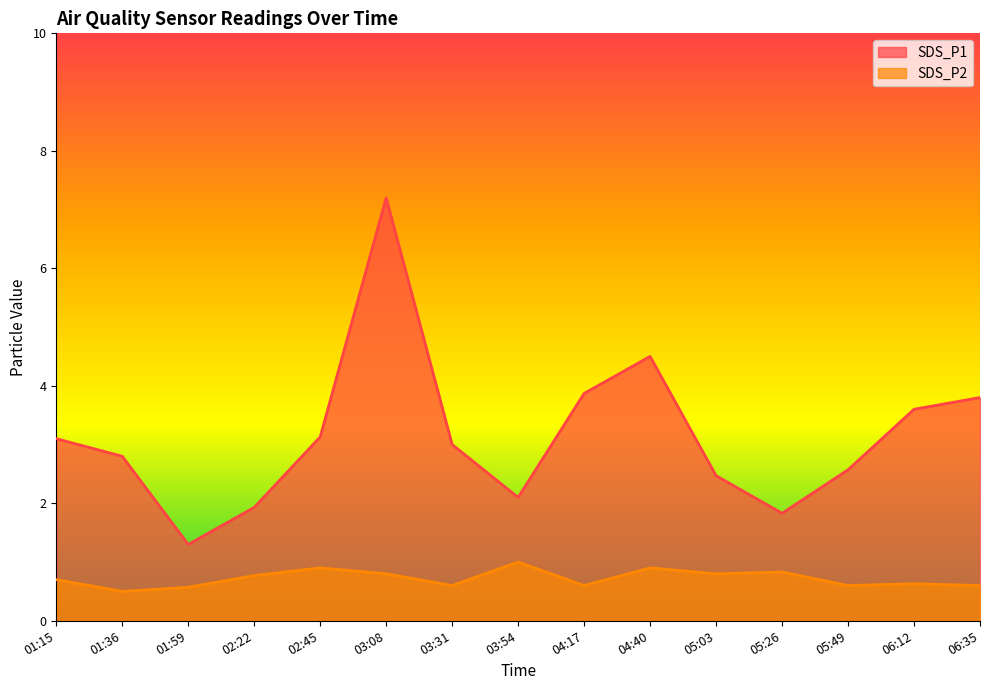

What value does the SDS_P2 series have at 06:35?

0.6